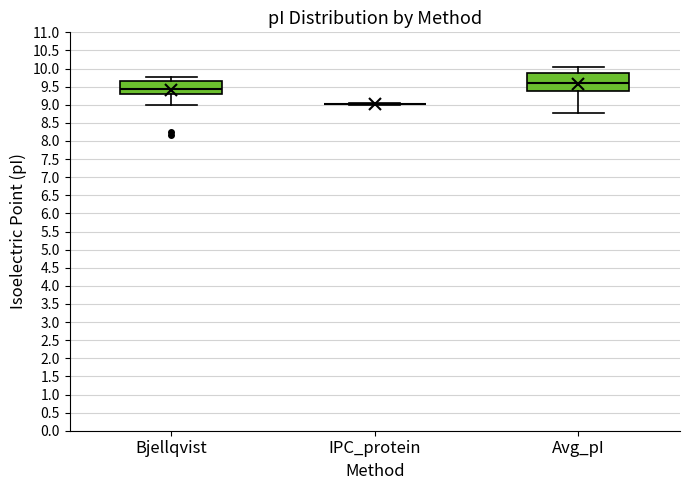

Reading left to right, read every box against the y-axis: the position of its median line, the range the box covers, and the ends of its whiskers. The values are not printed on the chart, so give them approximately, as read against the axis.

Bjellqvist: median 9.45, box 9.30 to 9.65, whiskers 9.00 to 9.80
IPC_protein: box collapsed to a line at 9.05, whiskers 9.00 to 9.05
Avg_pI: median 9.60, box 9.40 to 9.85, whiskers 8.75 to 10.05